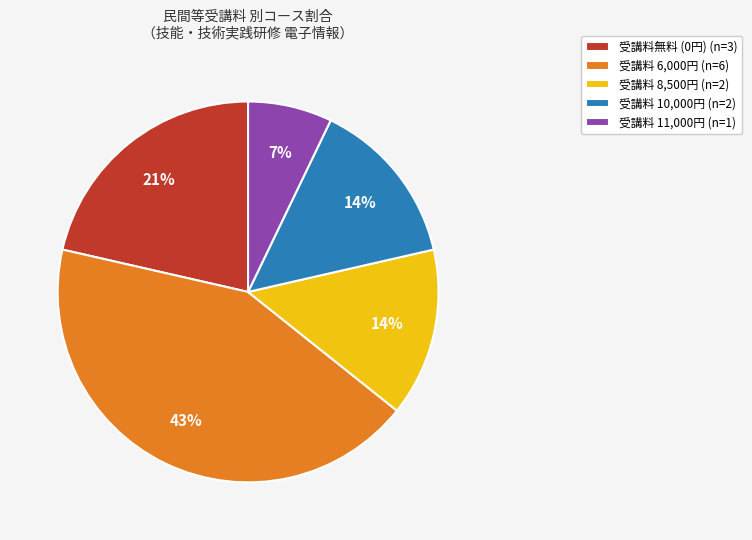

Combined, do 受講料 6,000円 (n=6) and 受講料 10,000円 (n=2) account for over 50%?

Yes